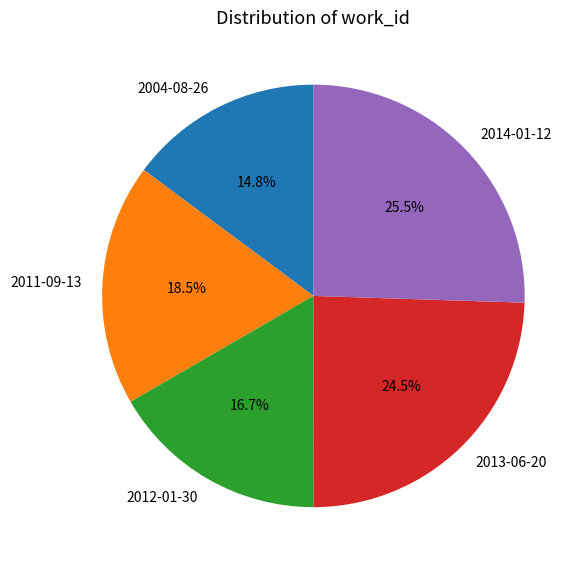

Is it true that 2012-01-30 is 30% of the pie?

False